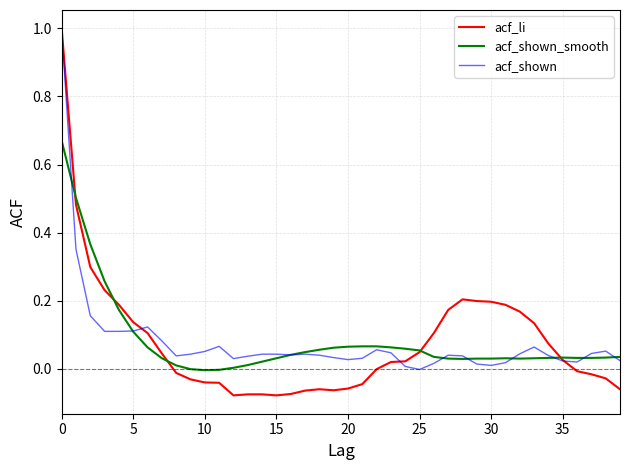

What is the sum of all acf_shown values?

3.2